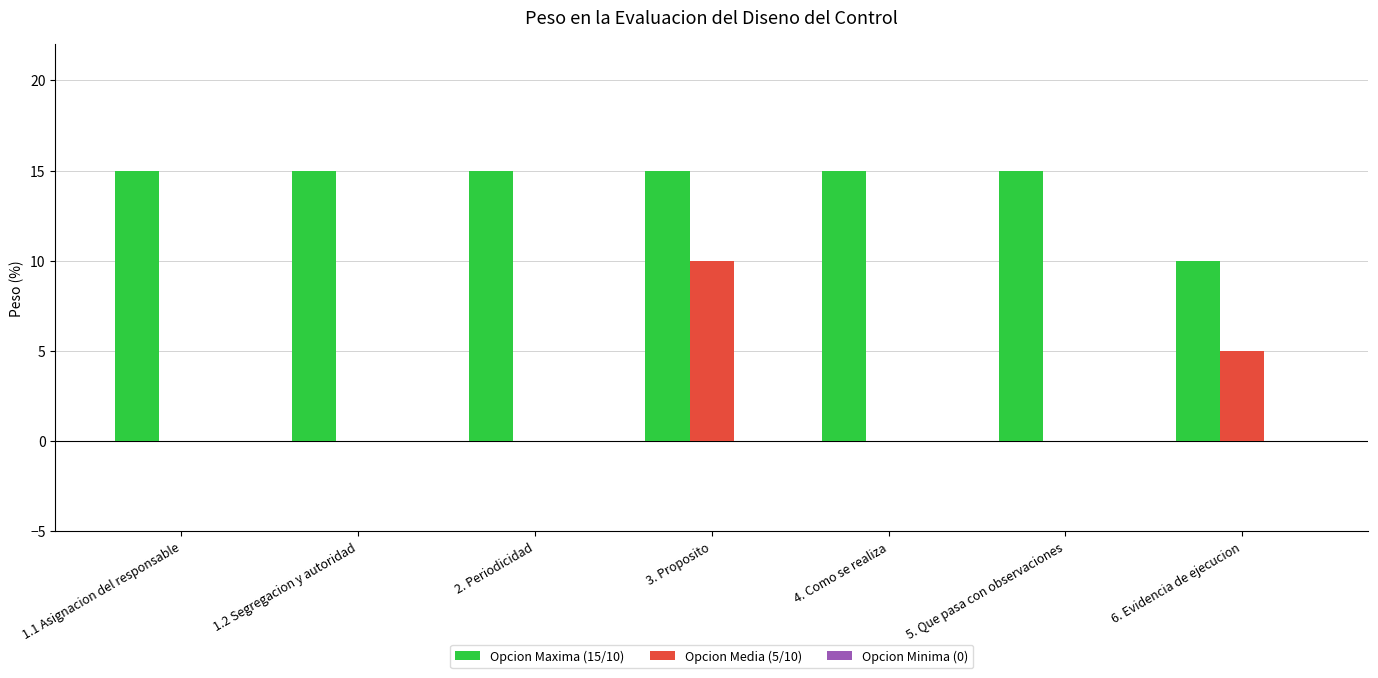

Is the value of Opcion Media (5/10) at 5. Que pasa con observaciones greater than the value of Opcion Maxima (15/10) at 5. Que pasa con observaciones?

No